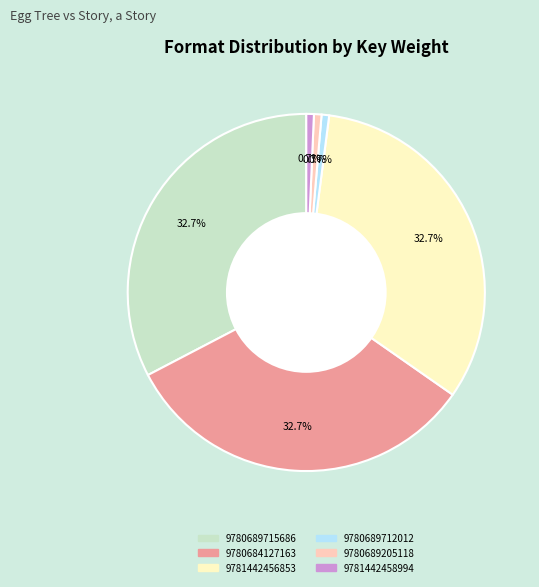

What percentage is the 9781442458994 slice, to the nearest percent?

1%